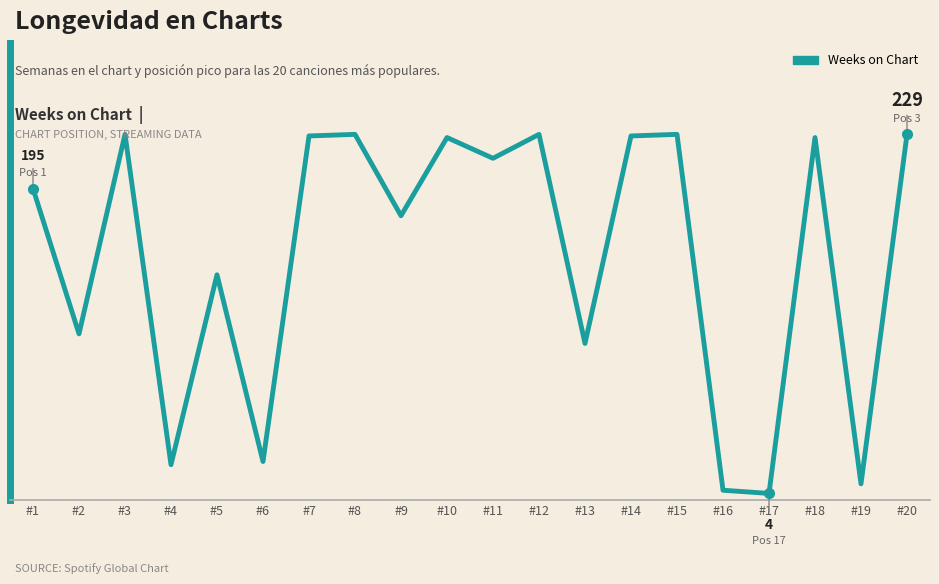

What is the difference between the values at #10 and #16?

221